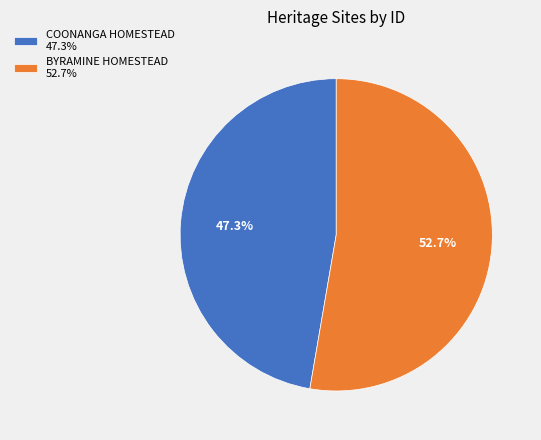

Does COONANGA HOMESTEAD account for over 50% of the chart?

No